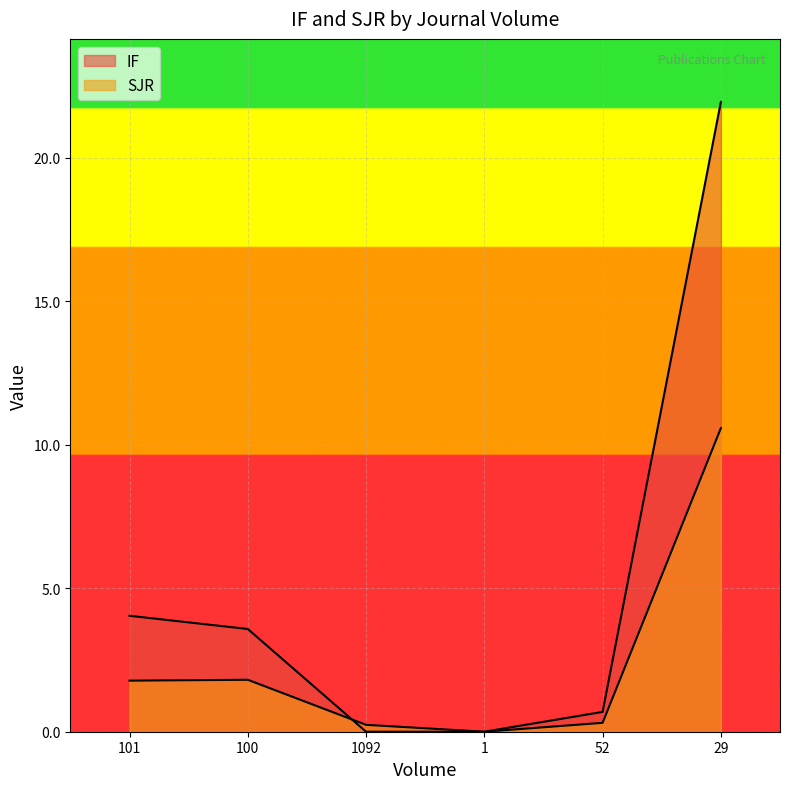

At 100, list the series in order from largest to smallest.

IF, SJR